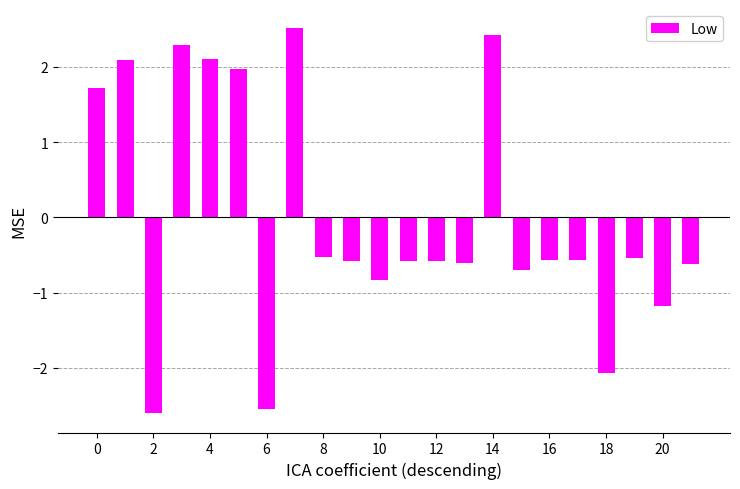

What is the greatest value displayed?

2.5